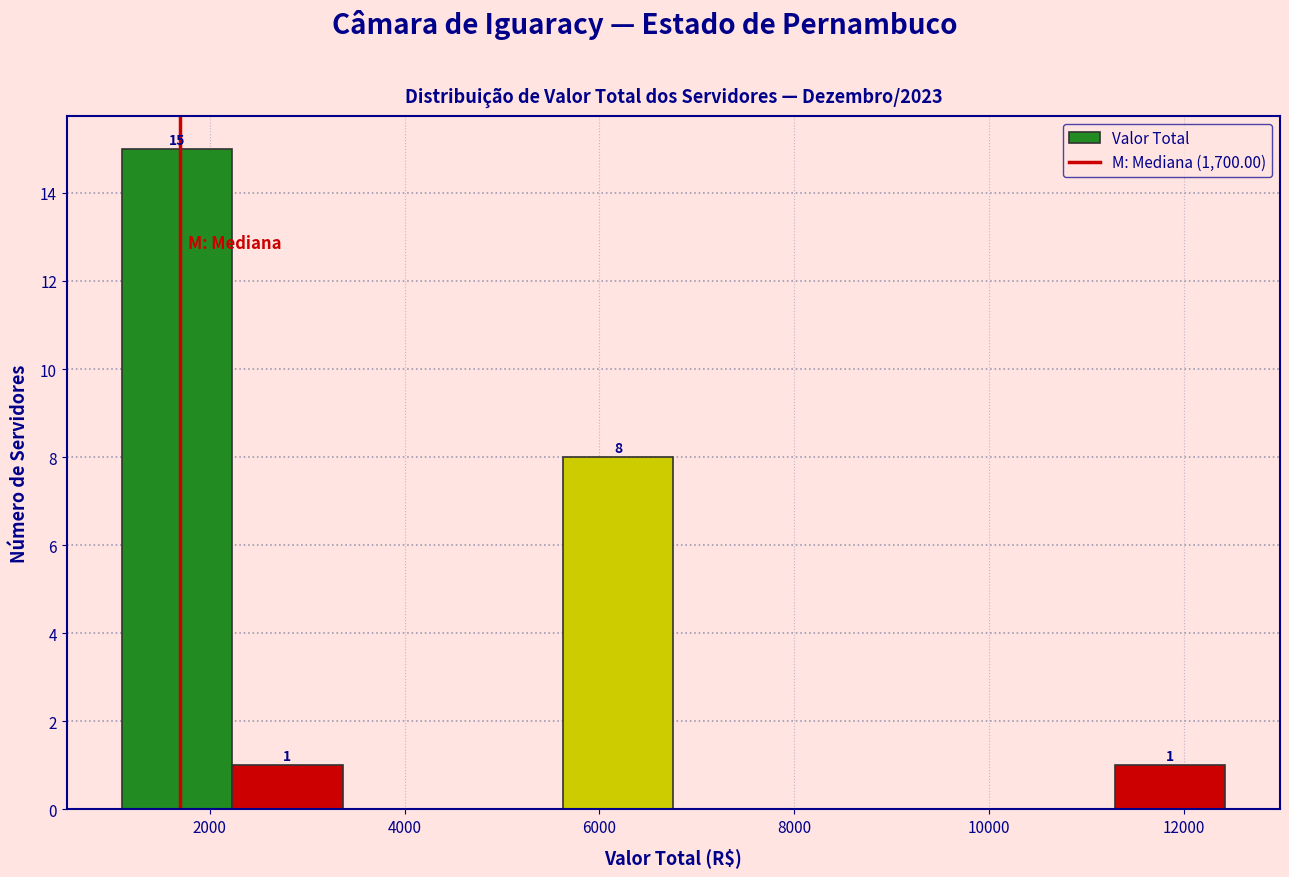

Over which range of the x-axis is the bar tallest?

1200 to 2200